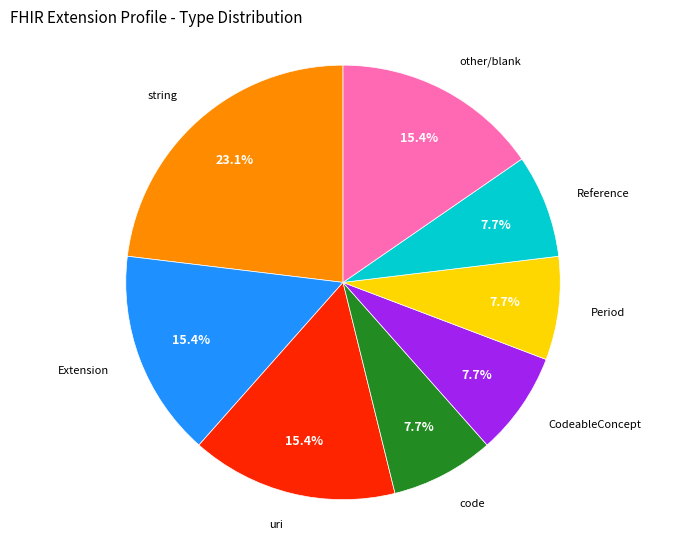

Which slice is the largest?

string